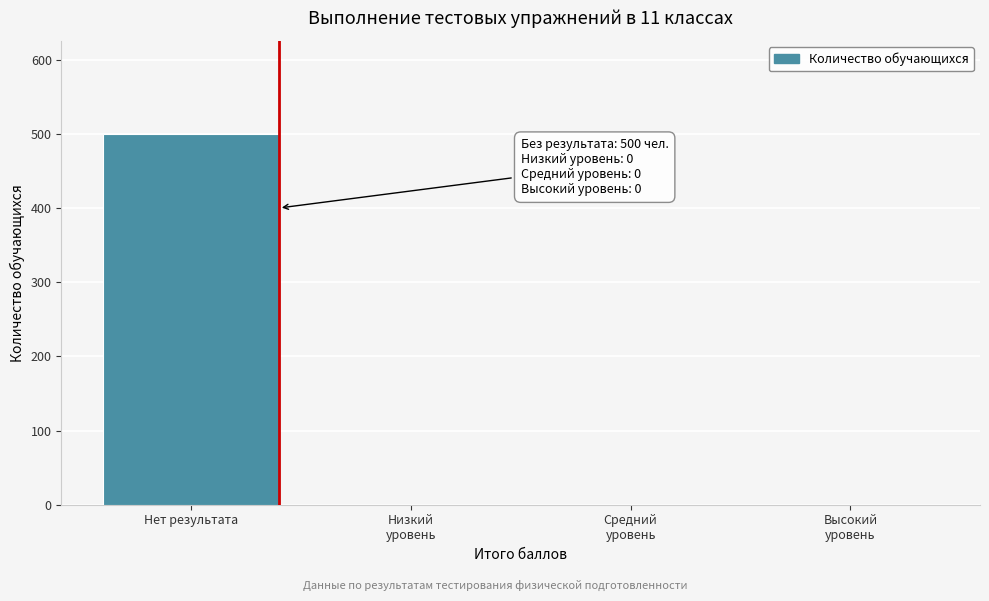

Which label corresponds to the largest value in the chart?

Нет результата